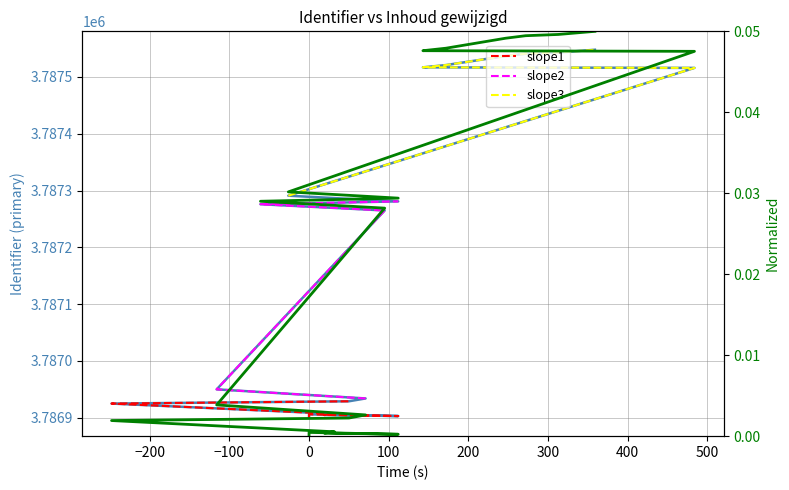

How many values in the Identifier series exceed 3787276?

9